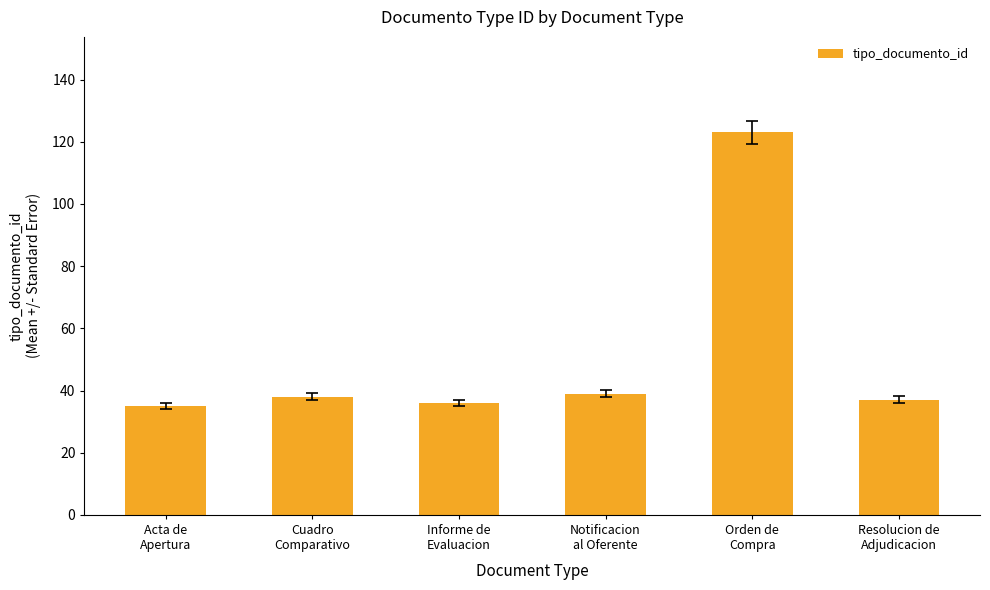

True or false: the data shows 9 at Acta de
Apertura.

False